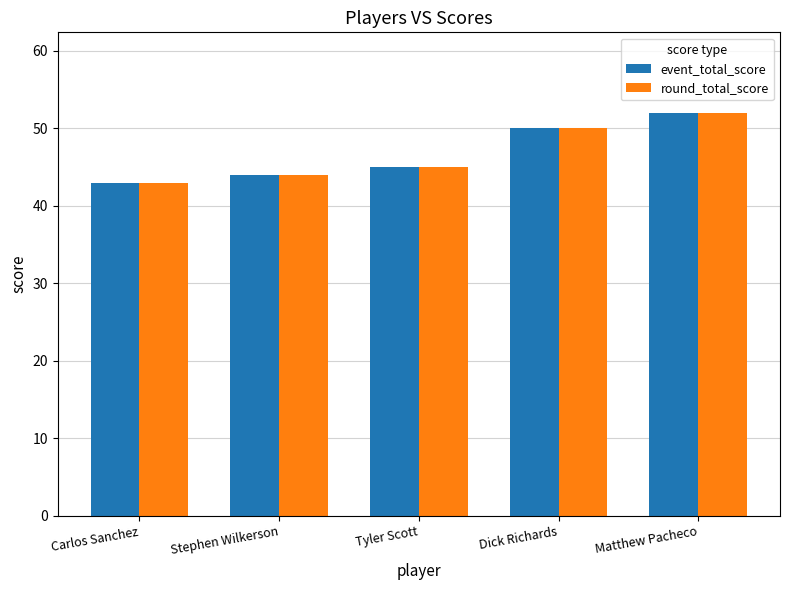

What is the approximate value of round_total_score at Carlos Sanchez?

43